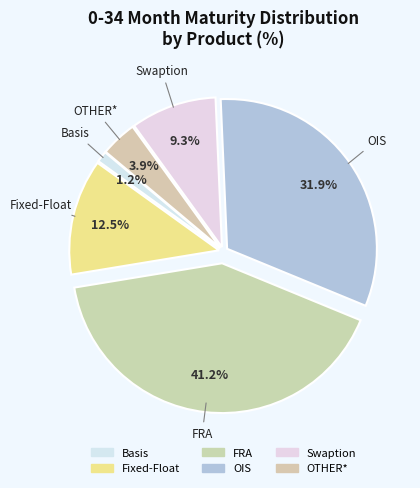

Combined, what portion of the pie is Fixed-Float and OIS?

44.4%